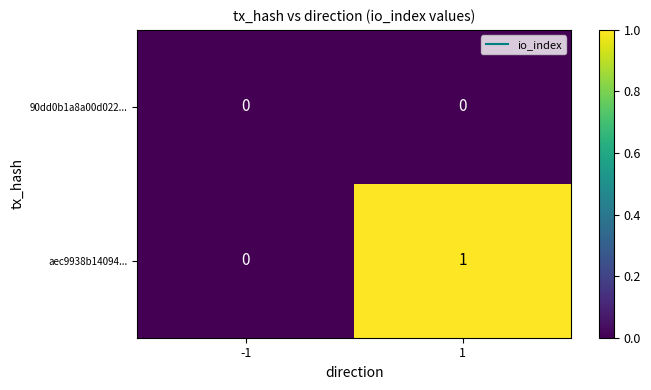

Reading left to right, transcribe all the data shown in this chart.

90dd0b1a8a00d022...: -1=0	1=0
aec9938b14094...: -1=0	1=1